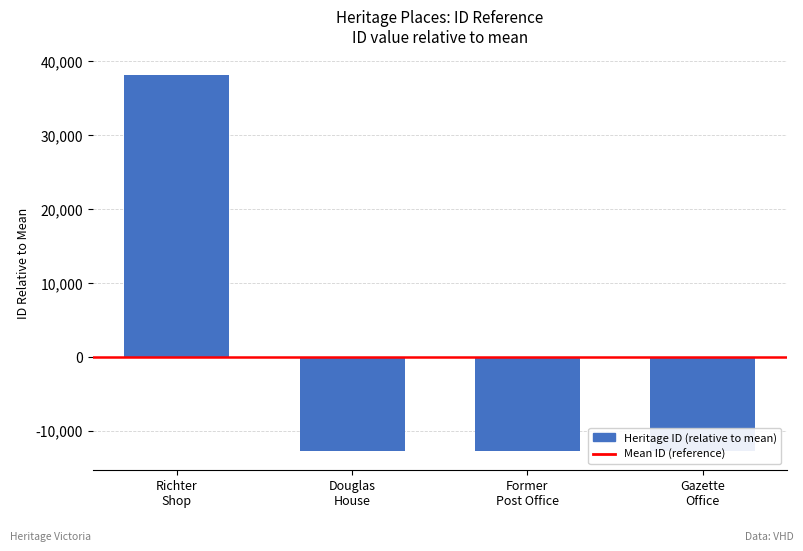

What is the change in value from Richter
Shop to Former
Post Office?

-50894